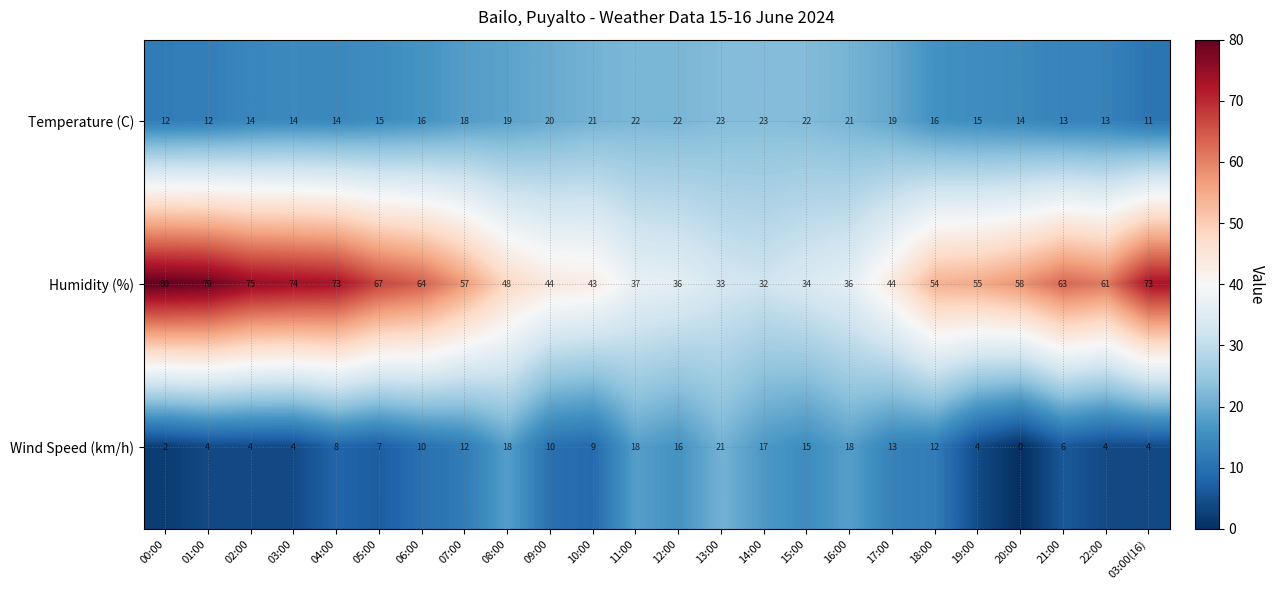

What is the spread (max minus min) of values at 01:00?

75